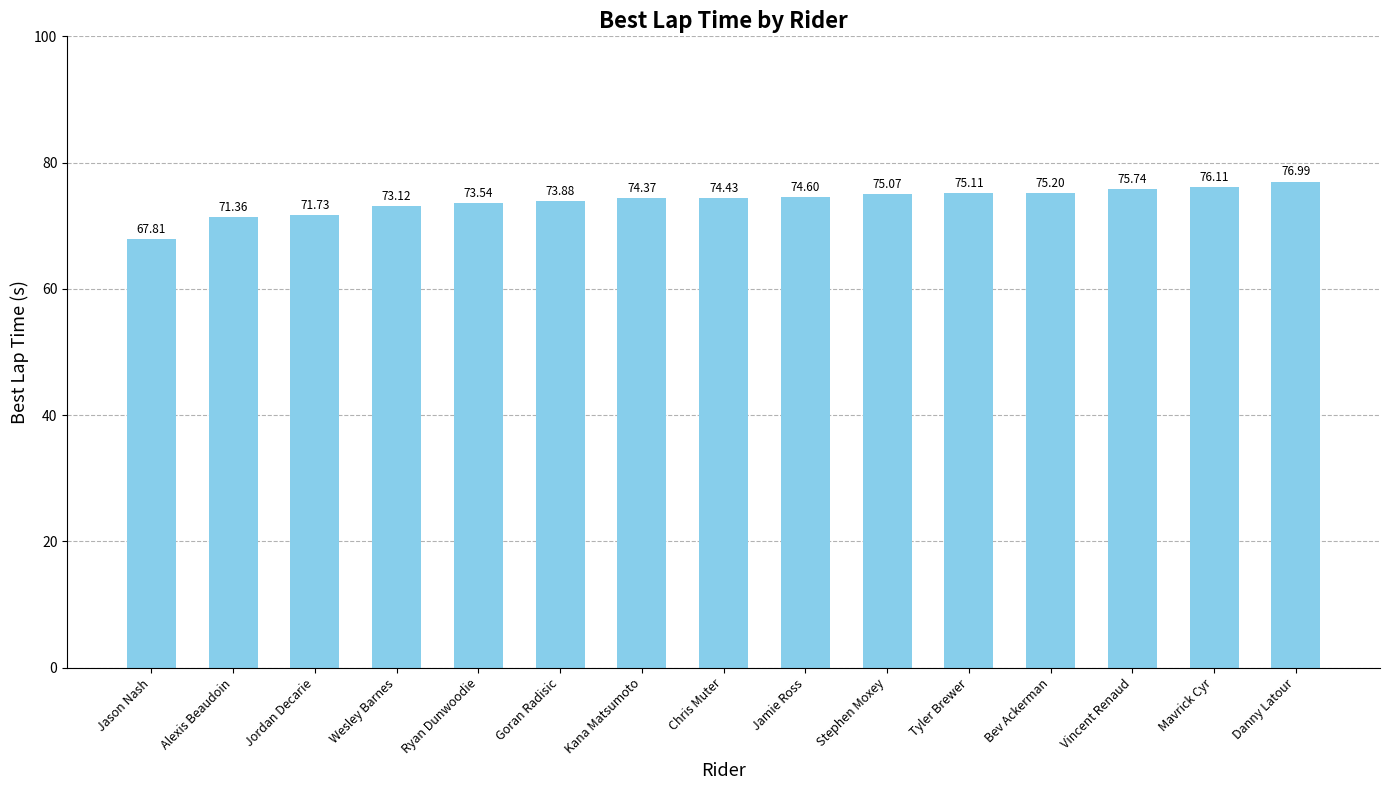

Does the chart contain any negative values?

No